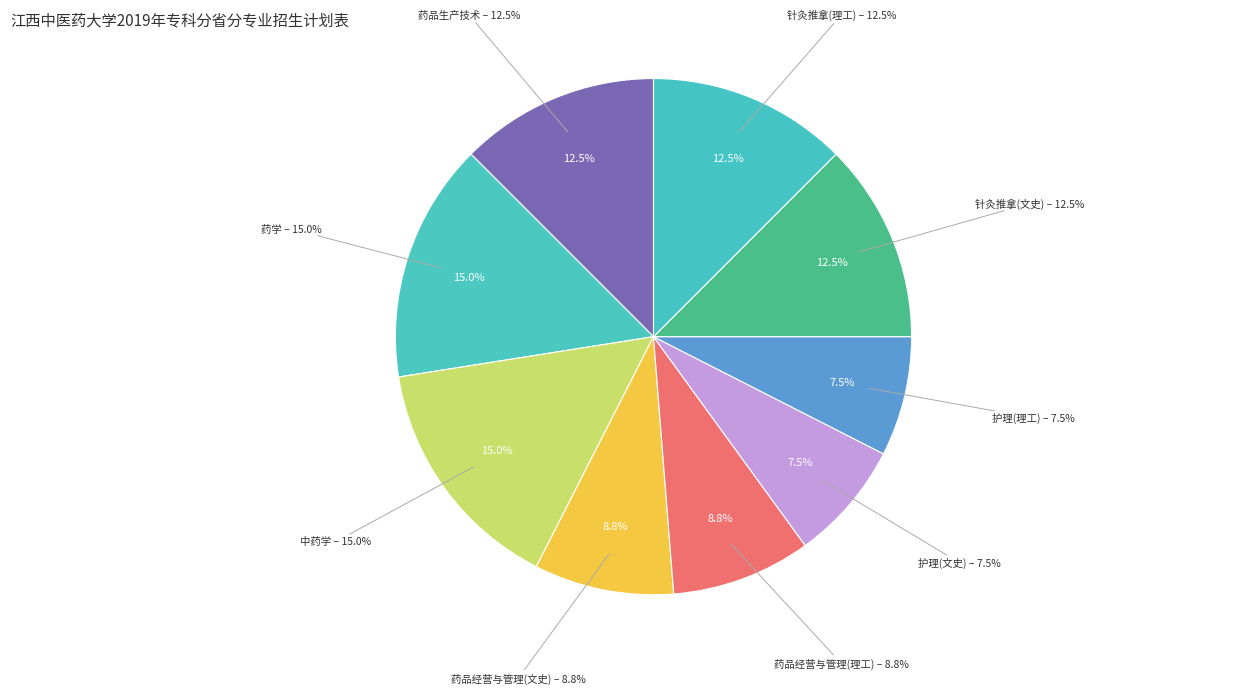

Does any single category account for the majority?

No